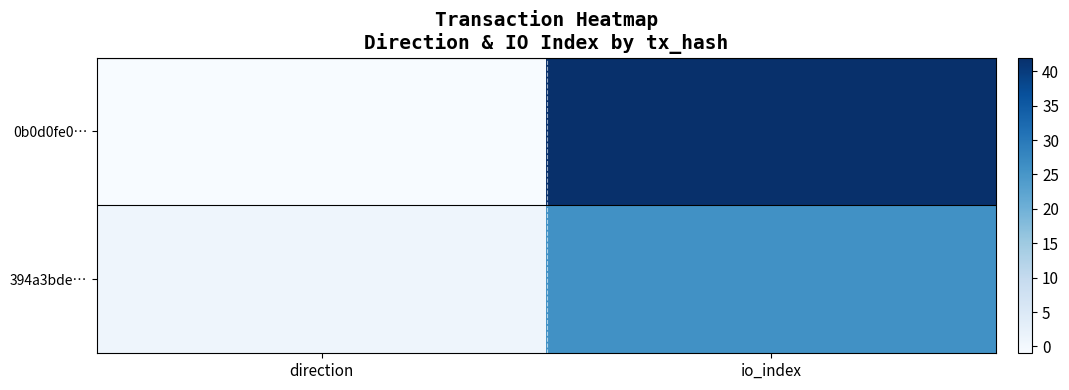

What is the maximum value shown in the chart?

42